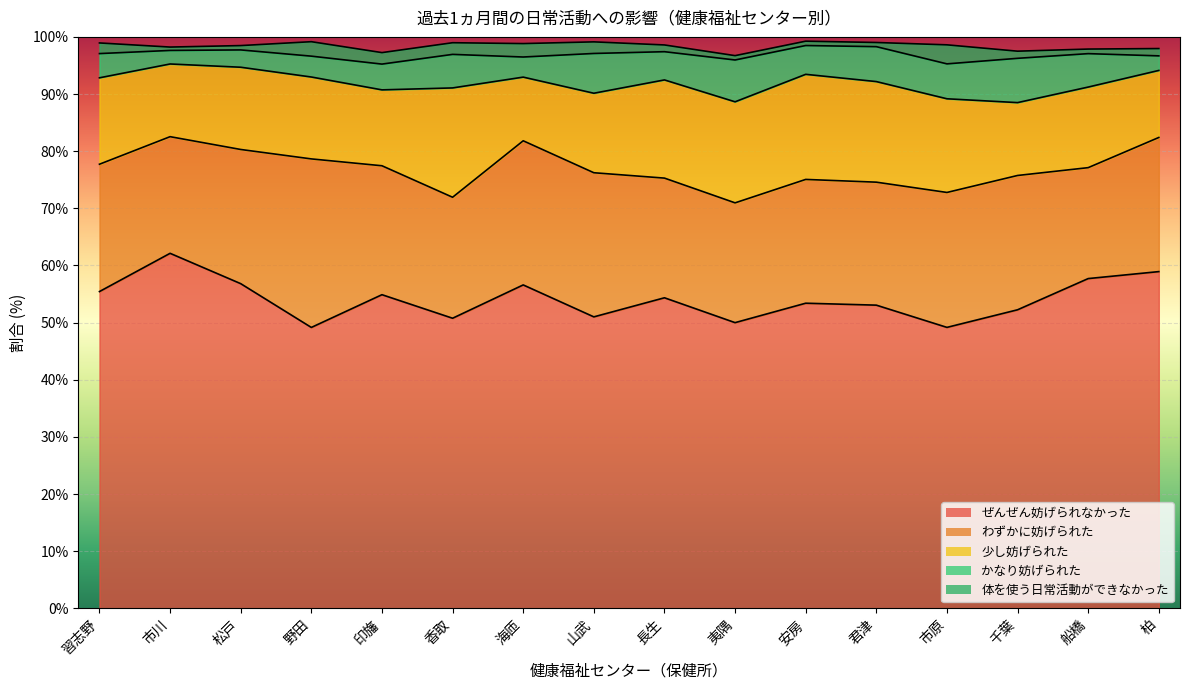

What is the sum of the わずかに妨げられた values at 印旛 and 市原?

46.2